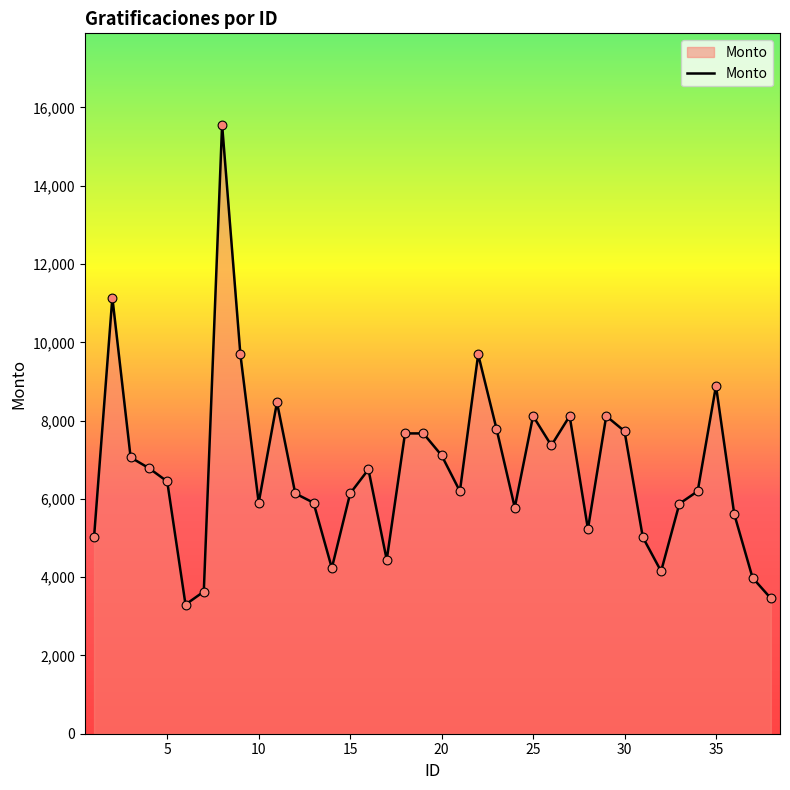

What is the maximum value shown in the chart?

15559.9